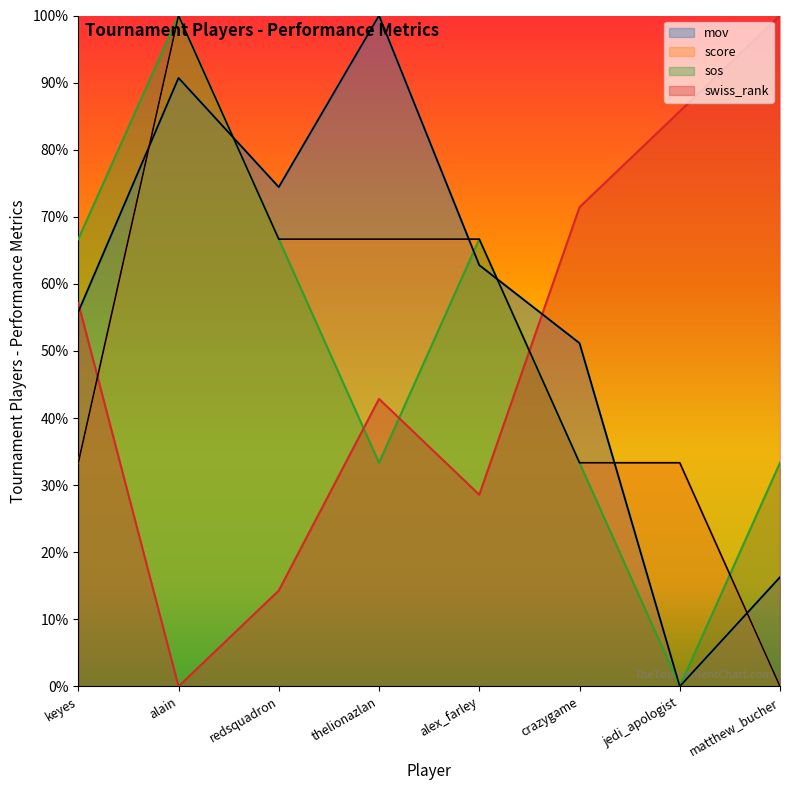

What is the difference between the maximum and minimum values in the score series?

100.0